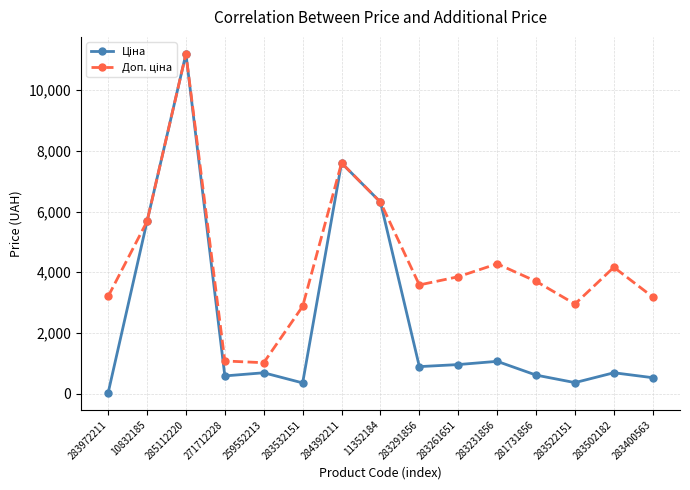

What is the greatest value displayed?

11188.2